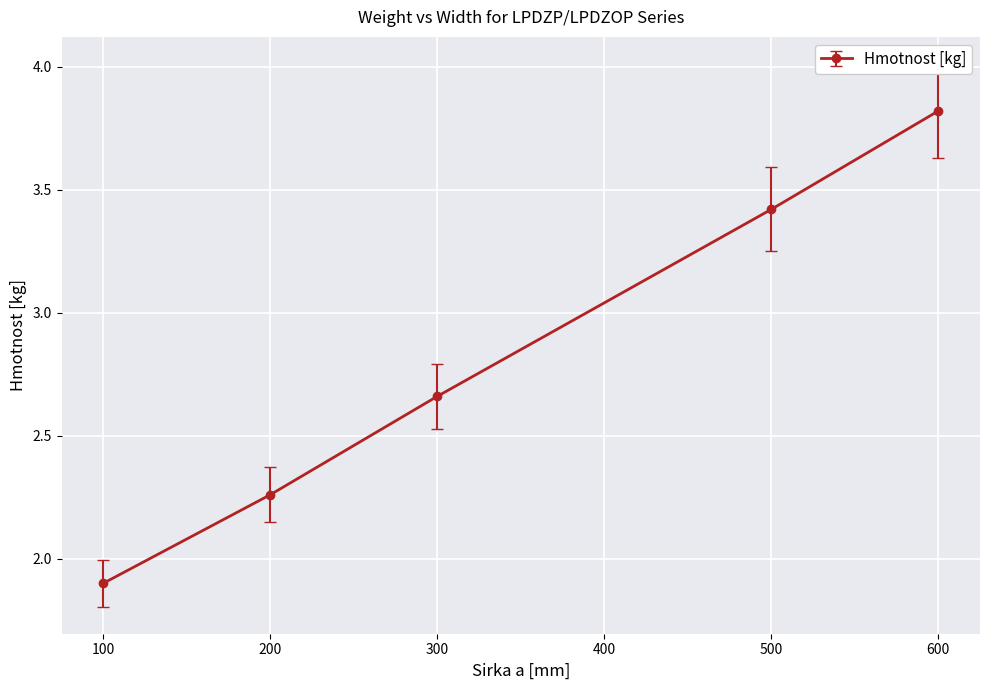

List the labels in order of value, largest first.

600, 500, 300, 200, 100